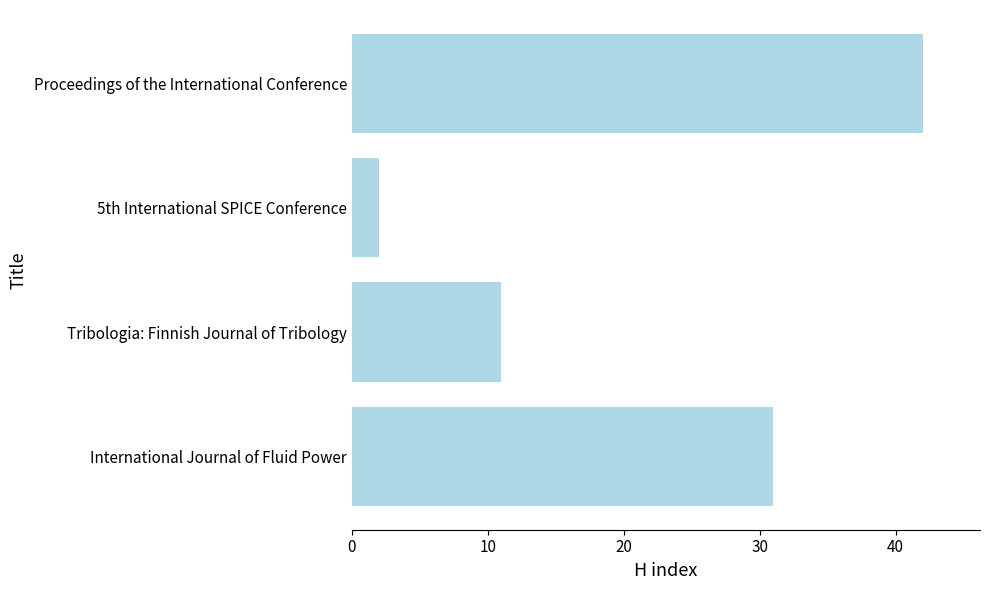

Rank the categories by value from lowest to highest.

5th International SPICE Conference, Tribologia: Finnish Journal of Tribology, International Journal of Fluid Power, Proceedings of the International Conference